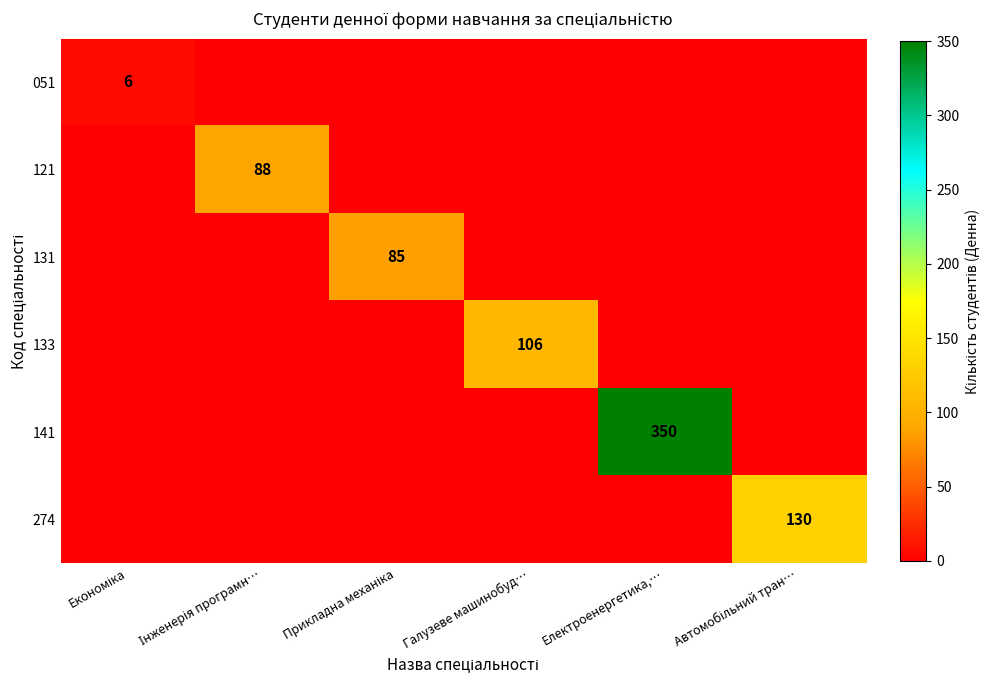

What is the highest value of the 274 series?

130